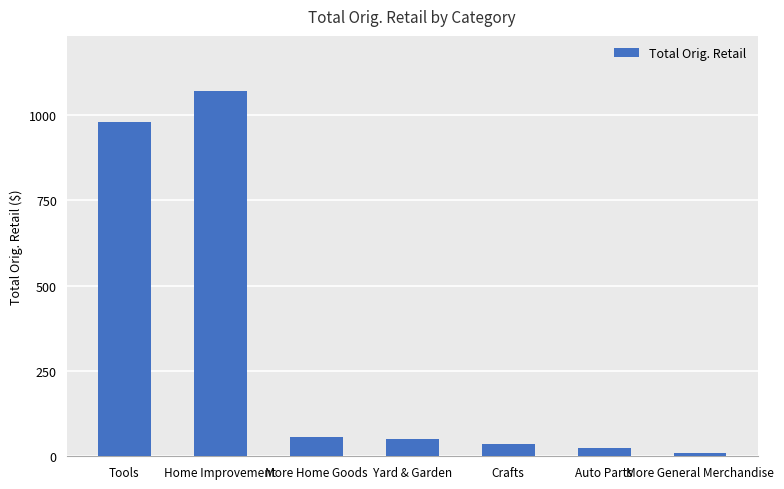

What is the minimum value shown in the chart?

10.0